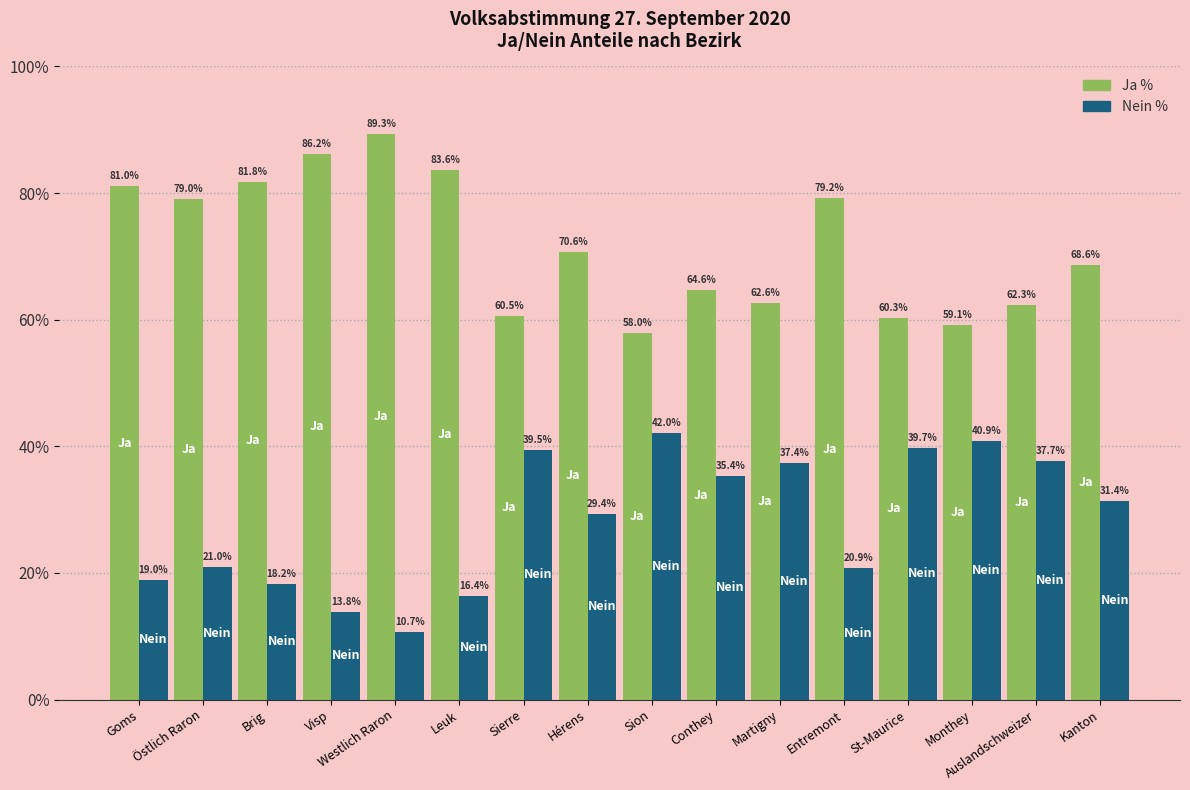

What is the smallest value displayed?

10.7